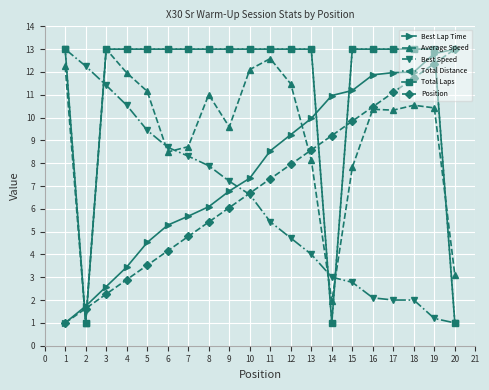

What is the difference between the maximum and second lowest values in the Total Laps series?

12.0